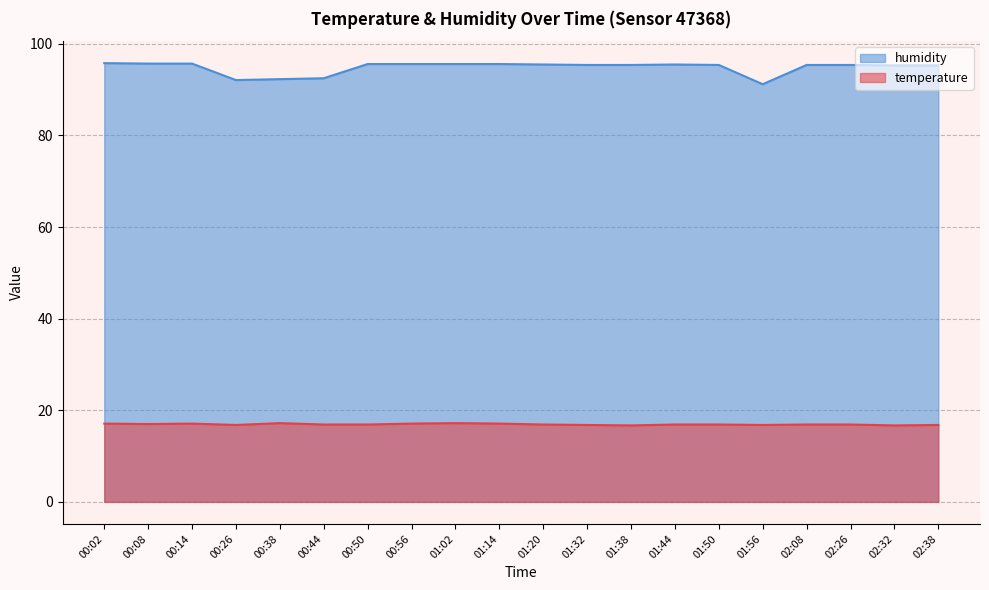

At 00:50, list the series in order from smallest to largest.

temperature, humidity